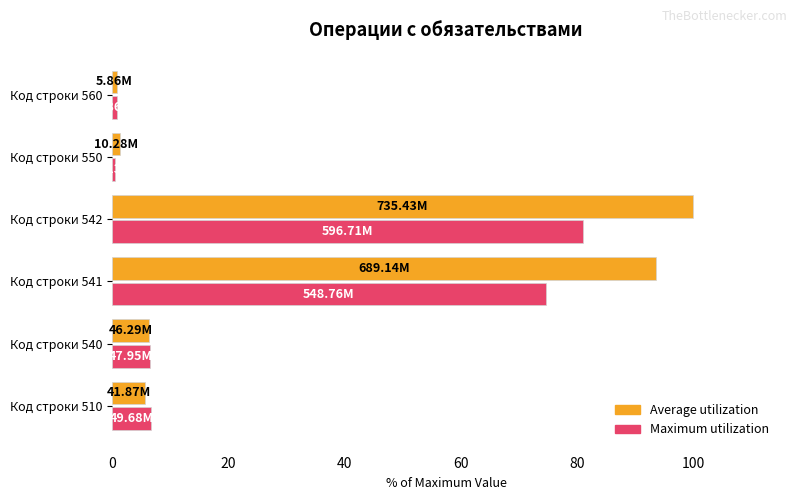

List the series in order of their peak value, highest first.

Average utilization, Maximum utilization